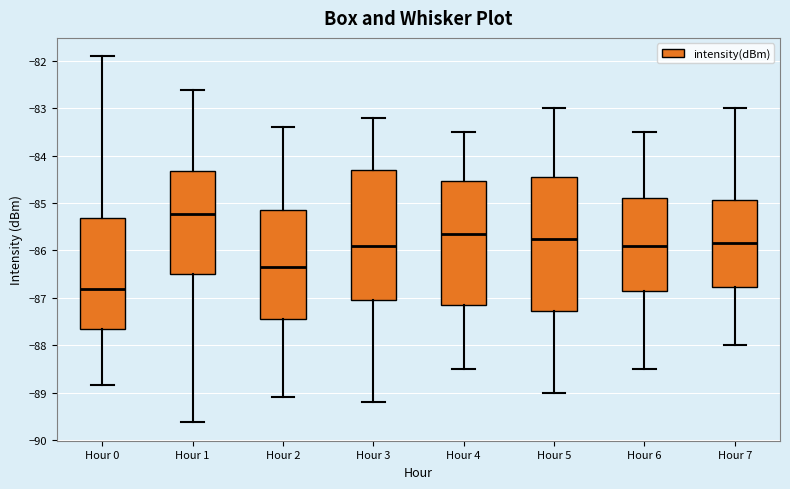

Where is the upper edge of the box for Hour 4 on the y-axis? The values are not printed on the chart, so give them approximately, as read against the axis.

-84.5